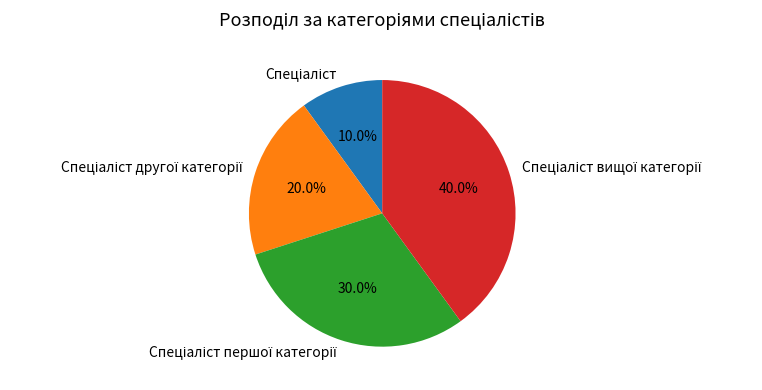

Does any single category account for the majority?

No